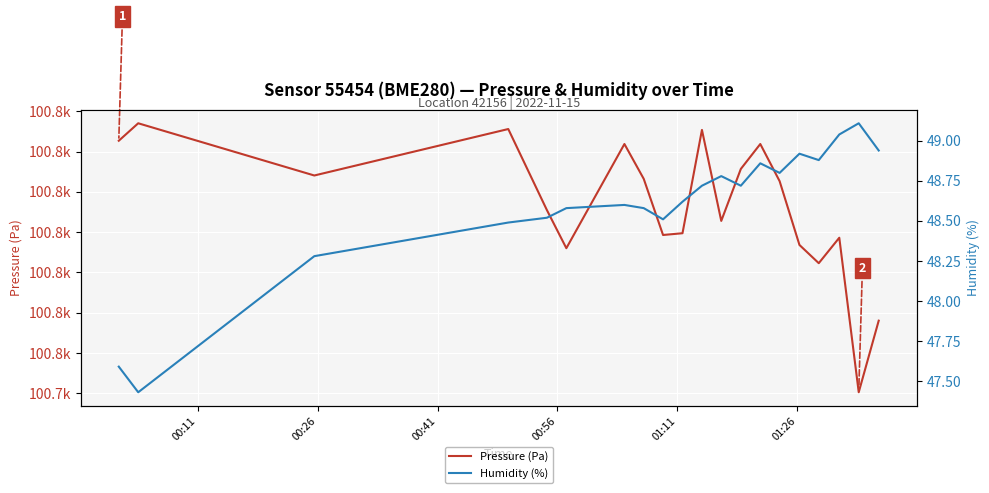

Rank the series by their maximum value, from highest to lowest.

Pressure (Pa), Humidity (%)